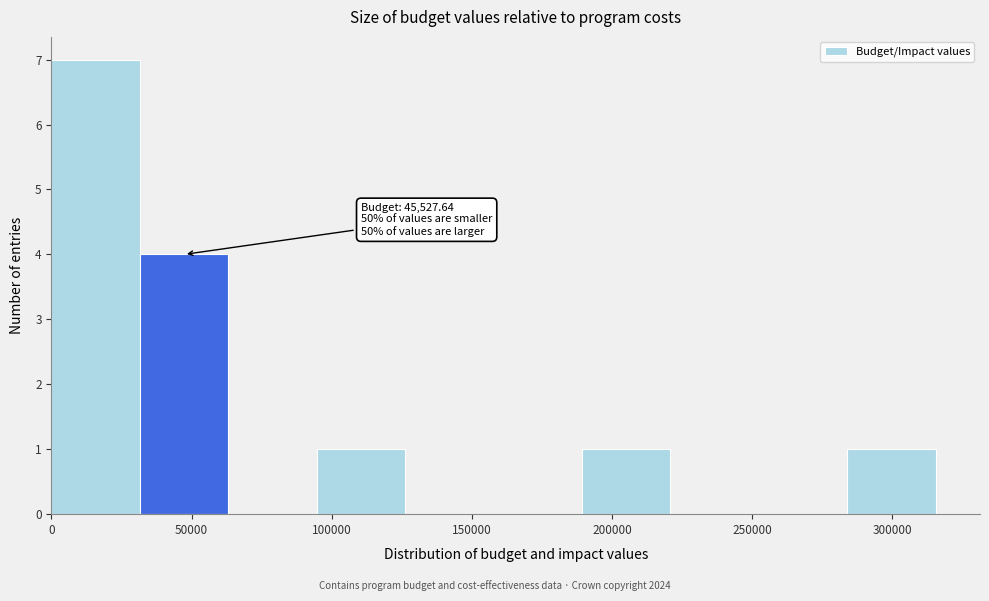

Which range on the x-axis has the tallest bar?

0 to 30000